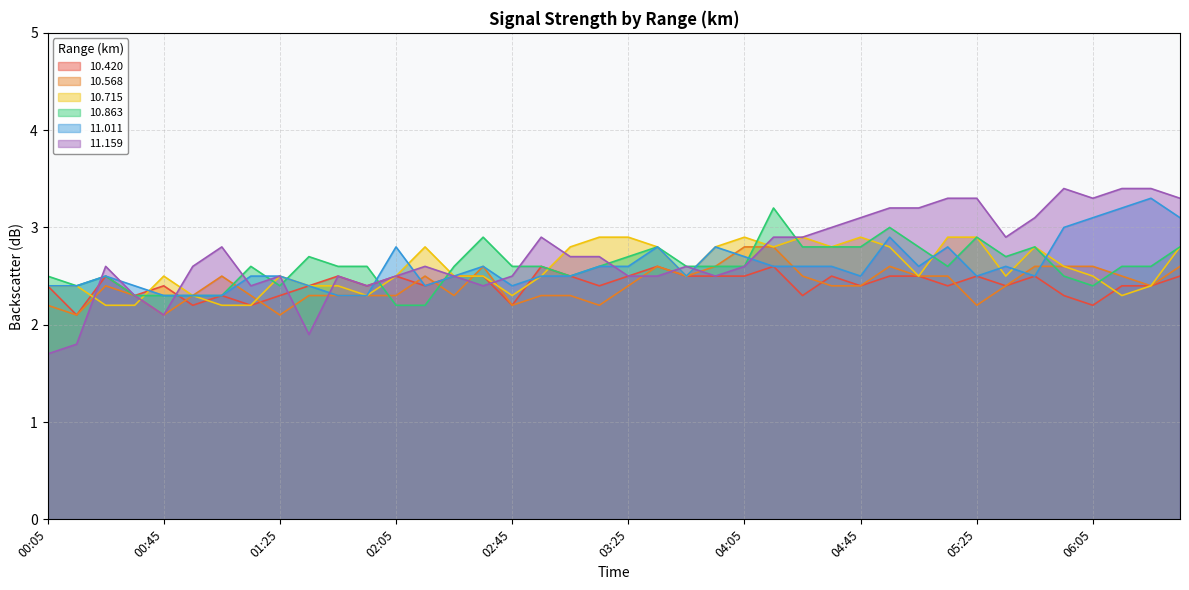

True or false: 11.159 has more than 1 interior local peaks.

True